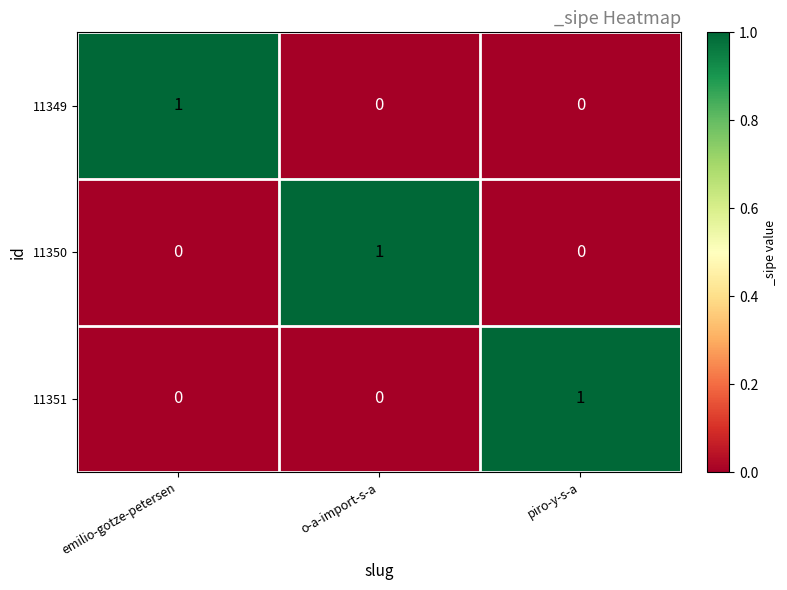

Which category has the highest value in the 11349 series?

emilio-gotze-petersen